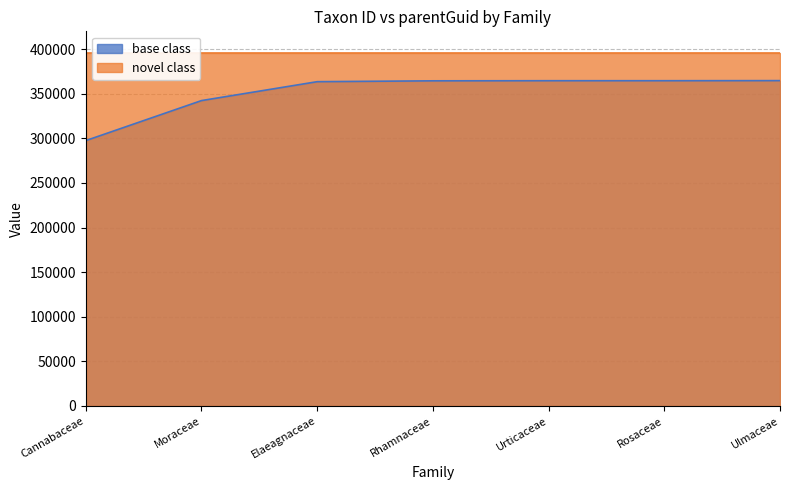

True or false: base class has more than 0 interior local peaks.

True